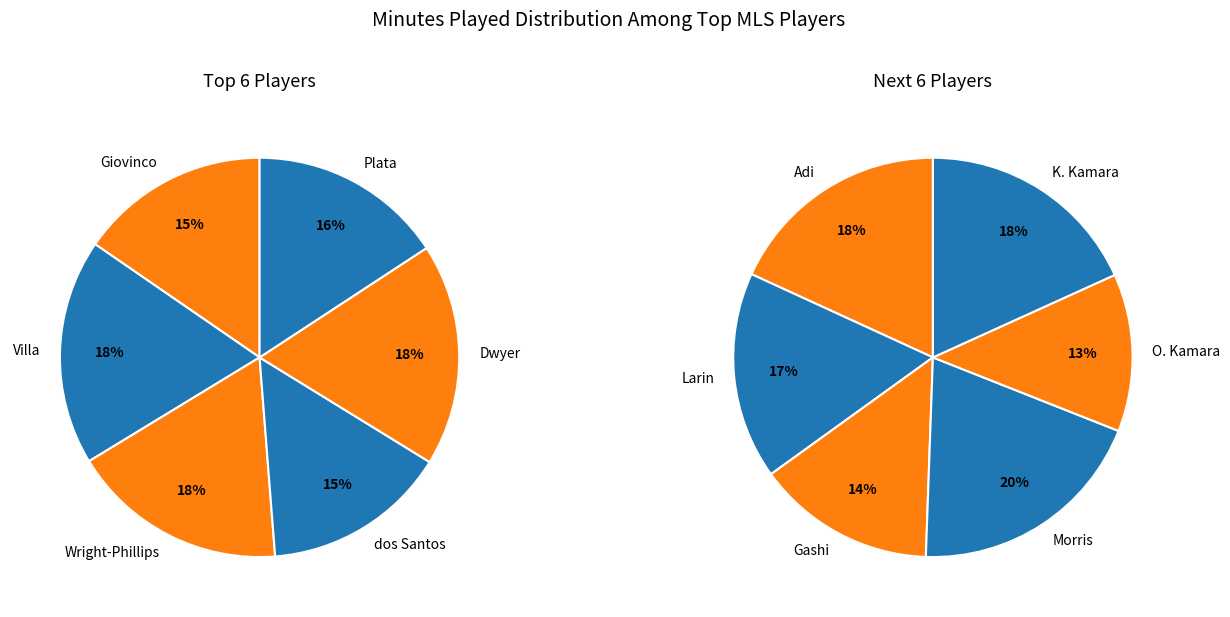

What is the largest slice in the pie chart?

Villa